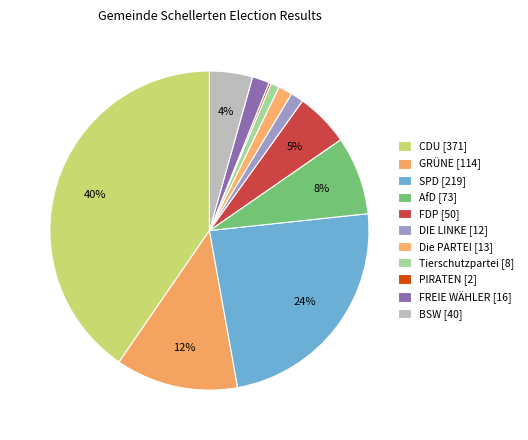

To the nearest percent, what is the difference between the DIE LINKE and FDP slice percentages?

4%